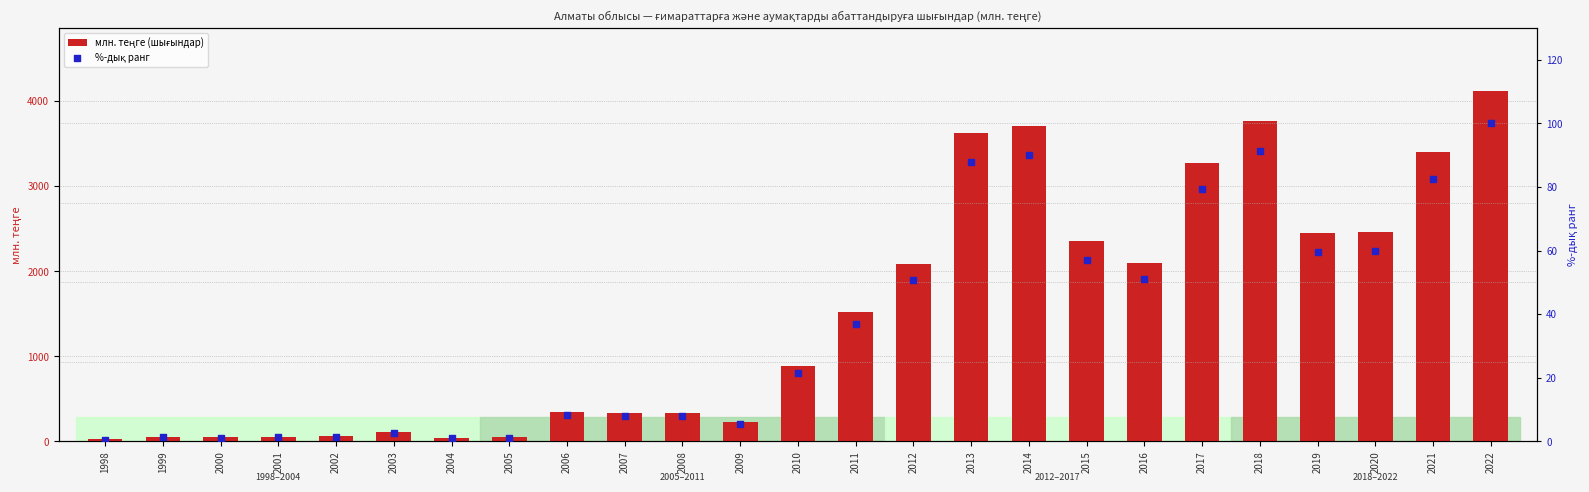

Which series reaches the maximum Y coordinate?

млн. теңге (шығындар)